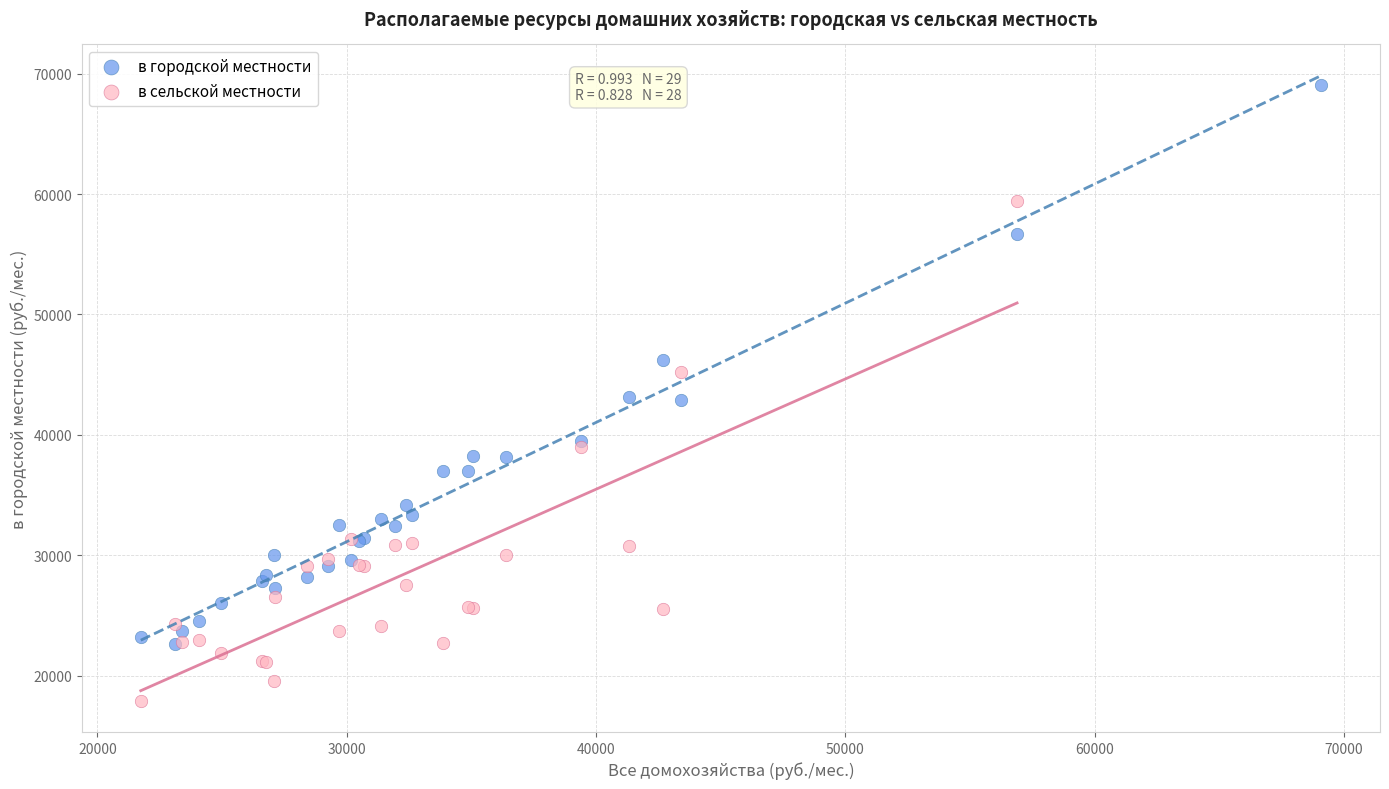

Which series reaches the minimum Y coordinate?

в сельской местности